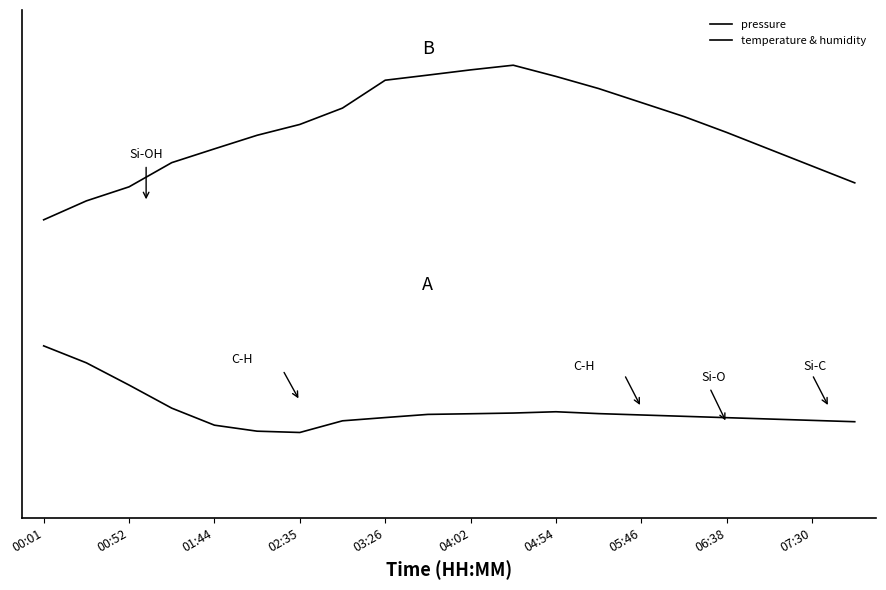

Does the chart have visible grid lines?

No